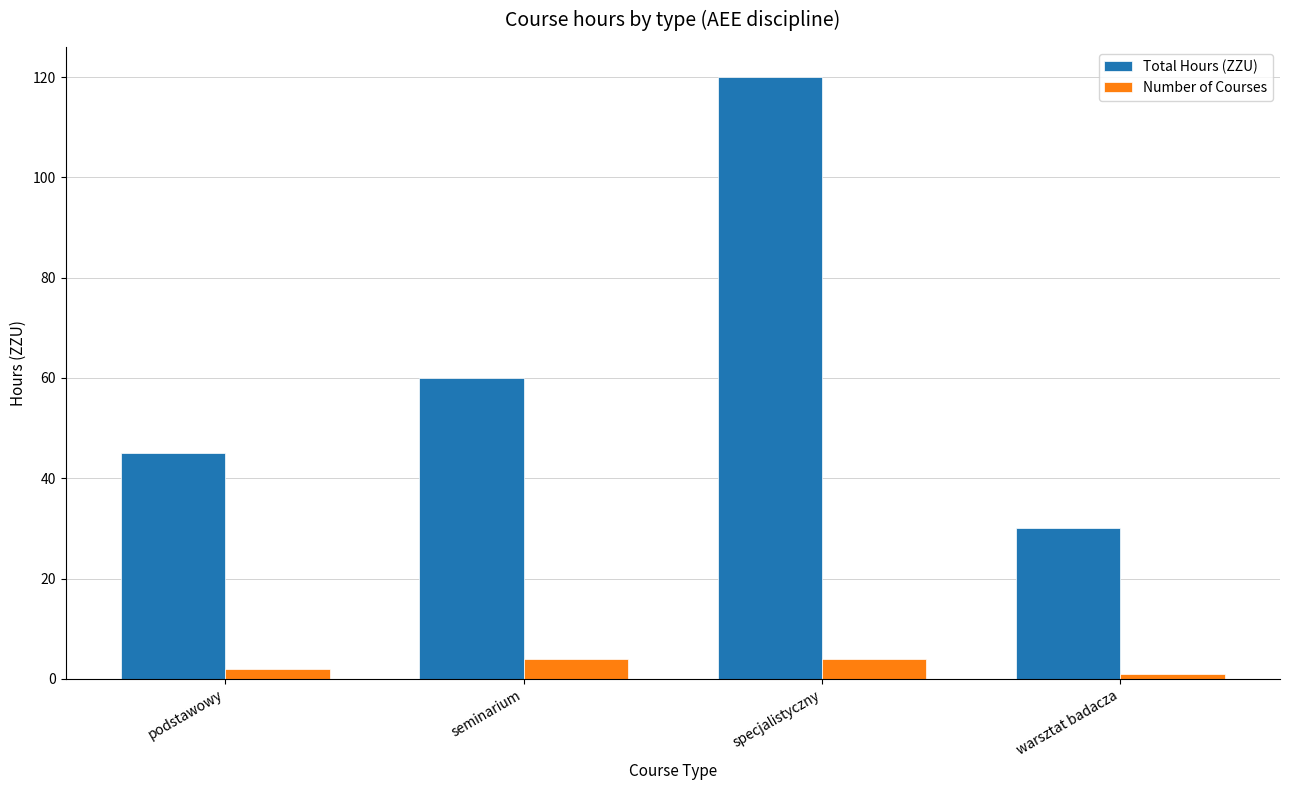

What is the value of the Total Hours (ZZU) bar at the 3rd from the left?

120